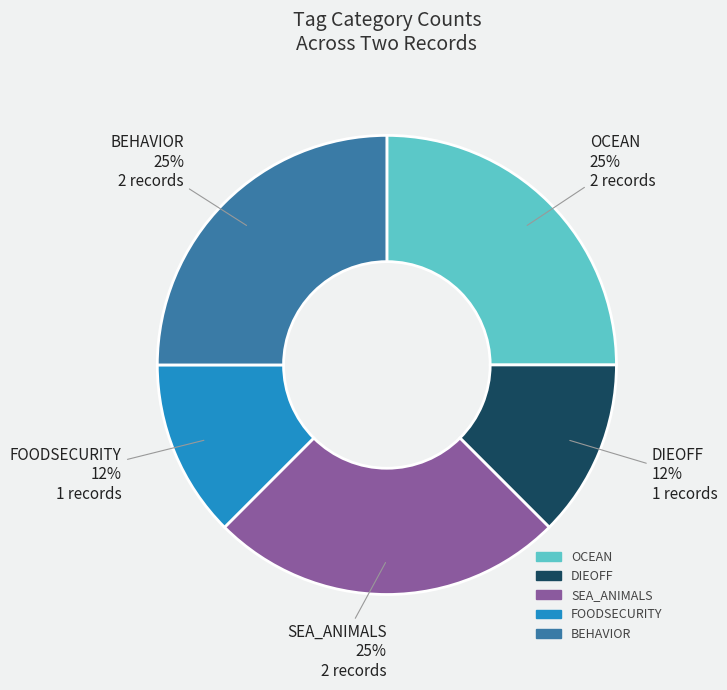

To the nearest percent, what is the average slice percentage?

20%